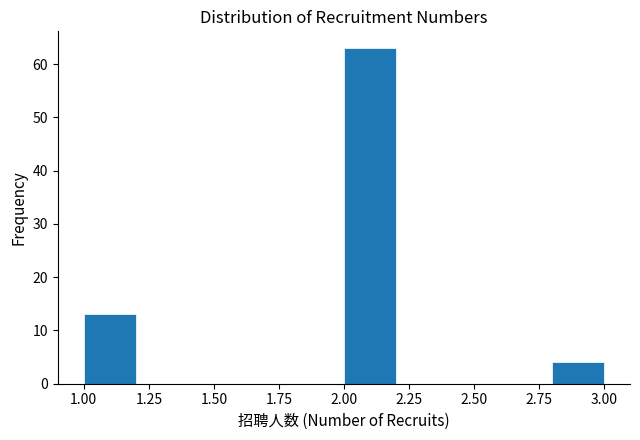

Over which range of the x-axis is the bar tallest?

2.0 to 2.2